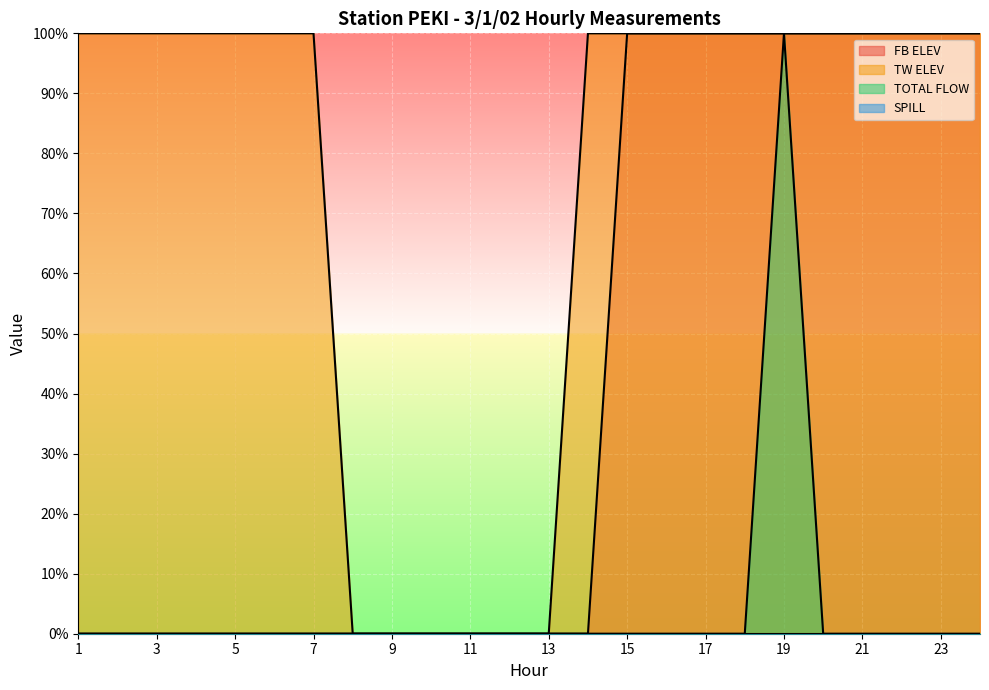

Which series has the largest total across all categories?

TW ELEV